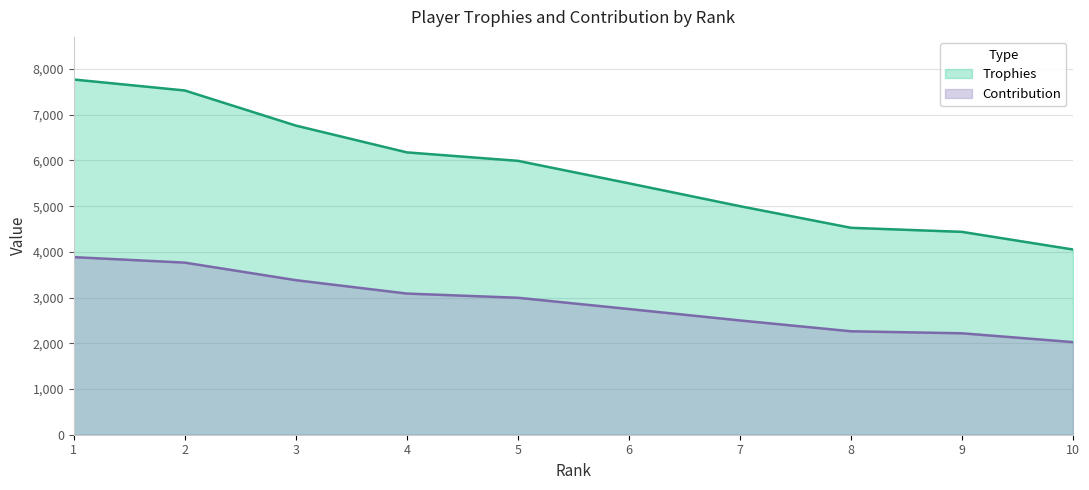

Reading left to right, extract all data points from this chart.

Trophies: 7771	7531	6763	6177	5992	5500	5000	4527	4438	4052
Contribution: 3885	3765	3381	3088	2996	2750	2500	2263	2219	2026